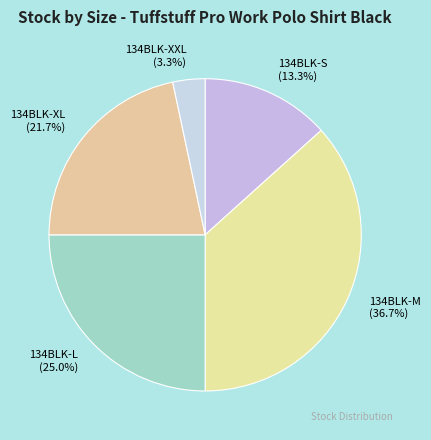

Does any single category account for the majority?

No